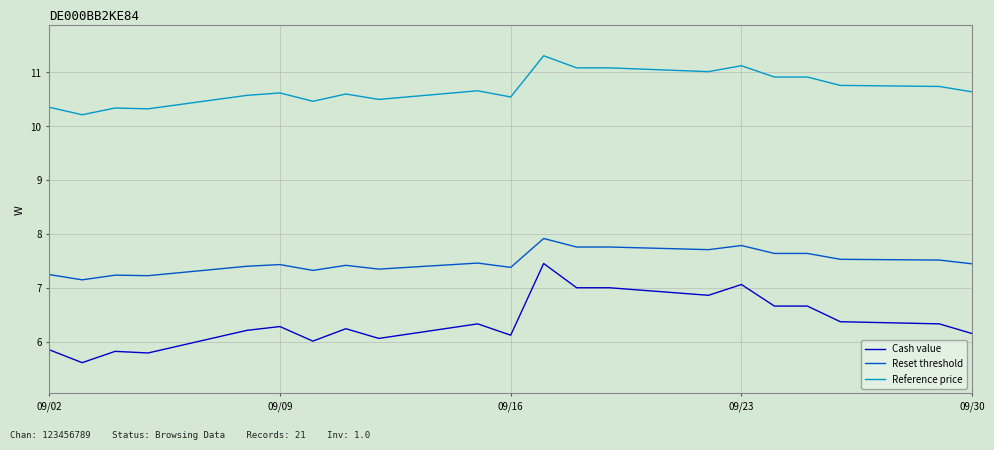

True or false: Reference price and Reset threshold intersect in this chart.

False